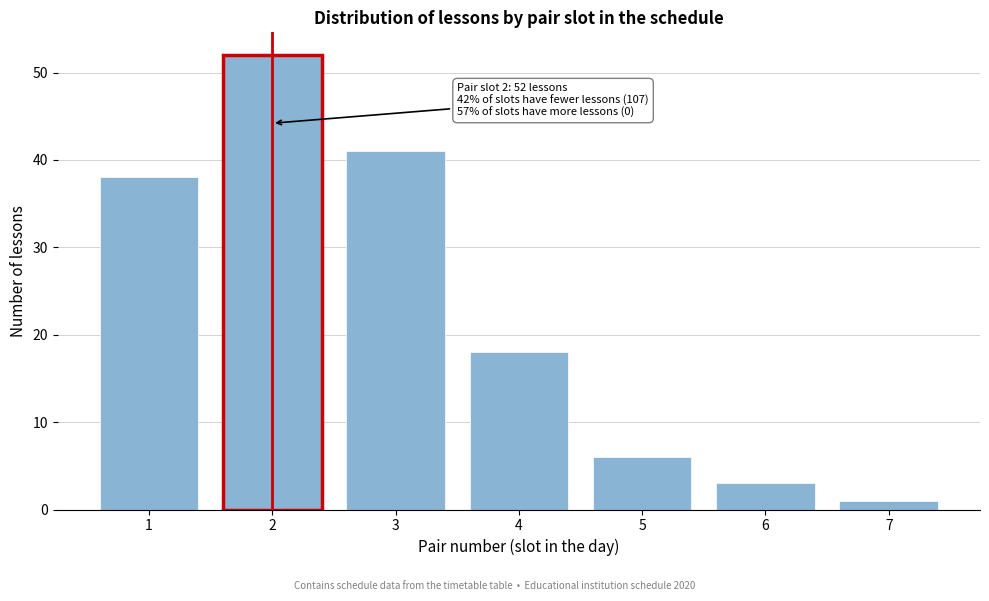

Reading left to right, list all the values displayed in this chart.

38	52	41	18	6	3	1